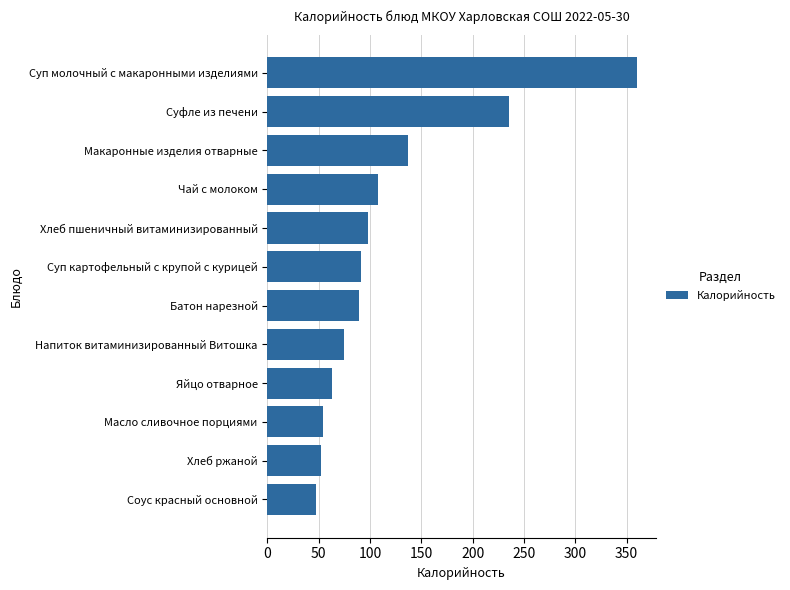

Where is the data nearest to the value 203?

Суфле из печени